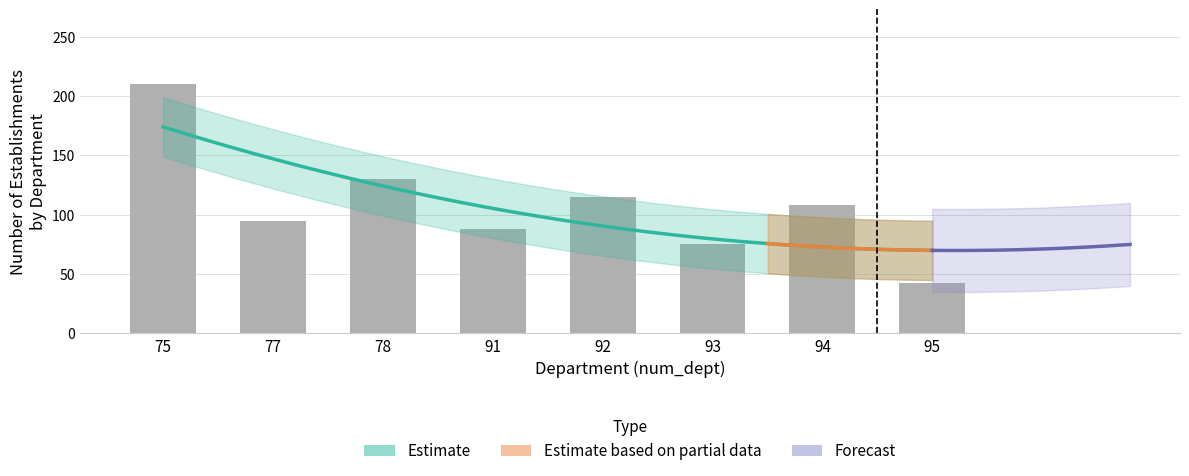

Count the number of categories in the chart.

10